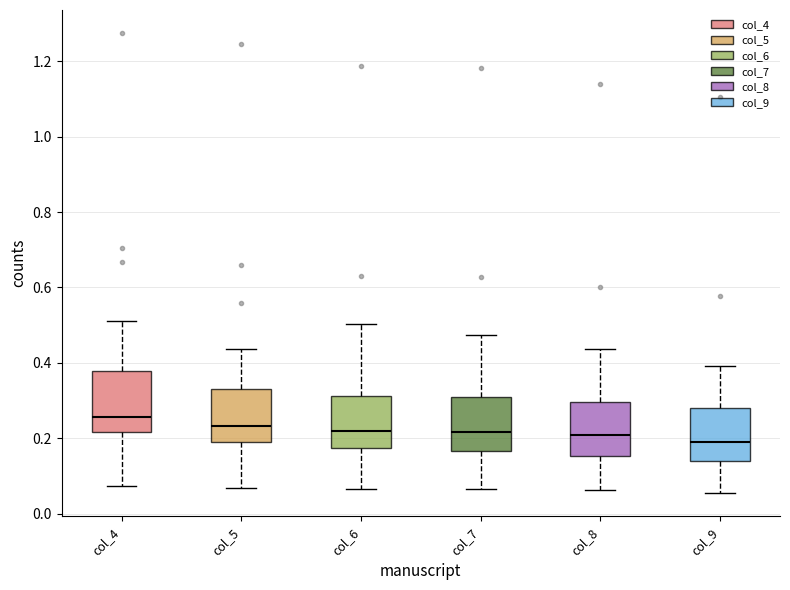

Reading left to right, transcribe this box plot: for each box, give where its median line is, the range the box spans, and where its two whiskers end, as read against the y-axis. The values are not printed on the chart, so give them approximately, as read against the axis.

col_4: median 0.26, box 0.22 to 0.38, whiskers 0.08 to 0.52
col_5: median 0.24, box 0.18 to 0.34, whiskers 0.06 to 0.44
col_6: median 0.22, box 0.18 to 0.32, whiskers 0.06 to 0.50
col_7: median 0.22, box 0.16 to 0.30, whiskers 0.06 to 0.48
col_8: median 0.20, box 0.16 to 0.30, whiskers 0.06 to 0.44
col_9: median 0.20, box 0.14 to 0.28, whiskers 0.06 to 0.40